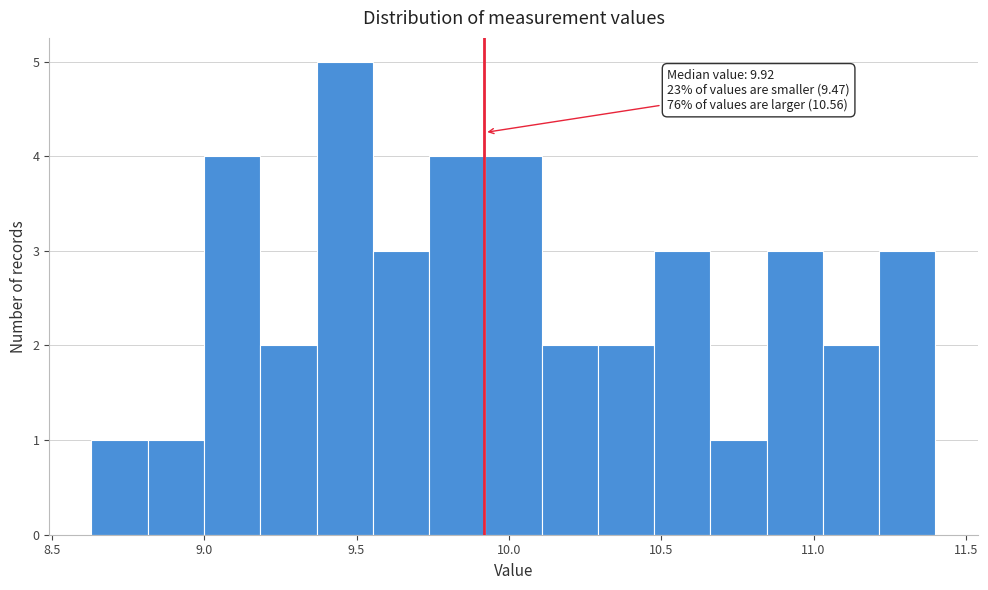

Around what value on the x-axis is the tallest bar? Give the approximate position of its centre, as read against the axis.

9.45